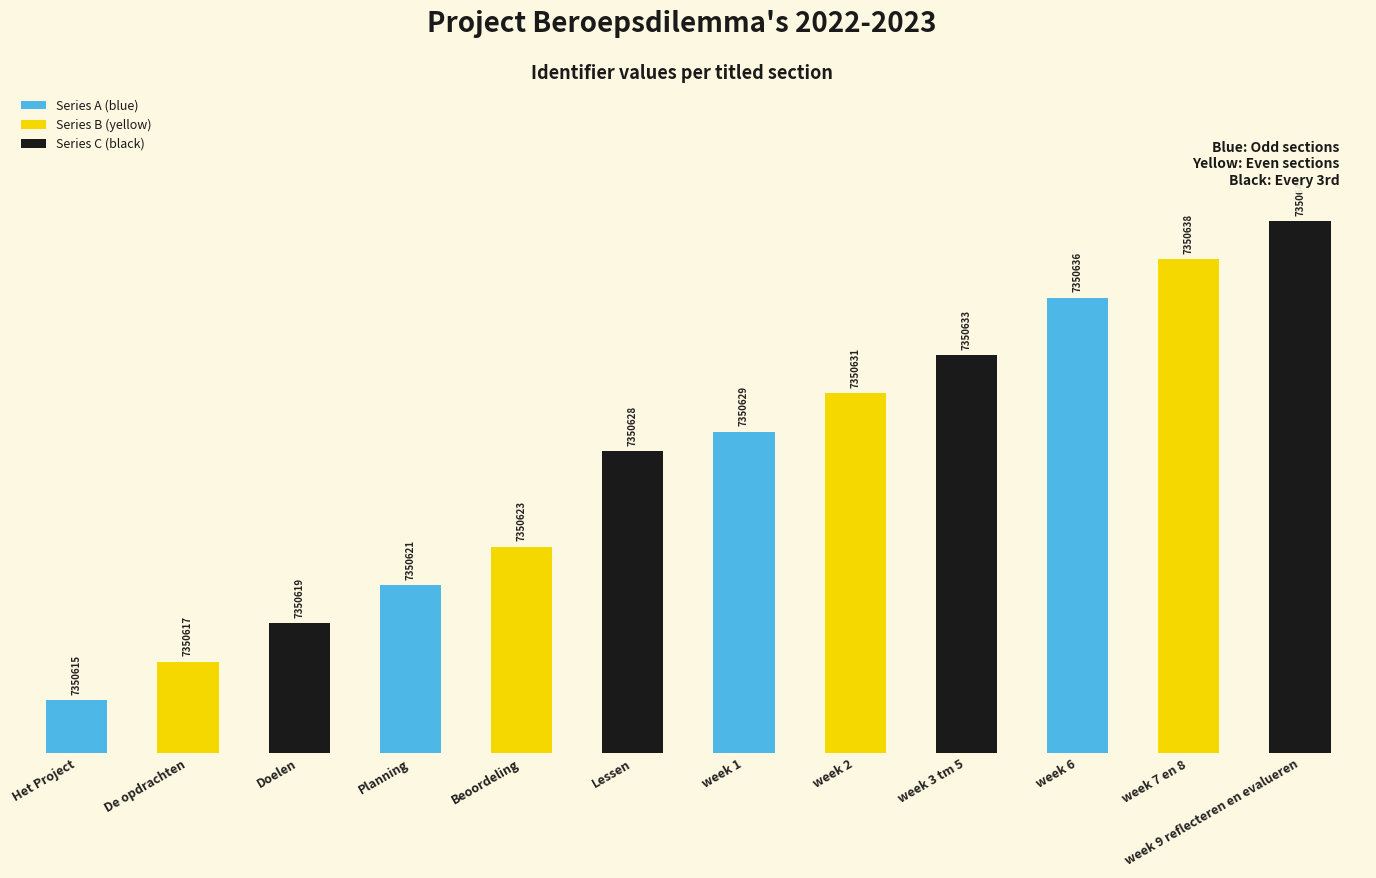

What is the label of the 10th bar from the left?

week 6